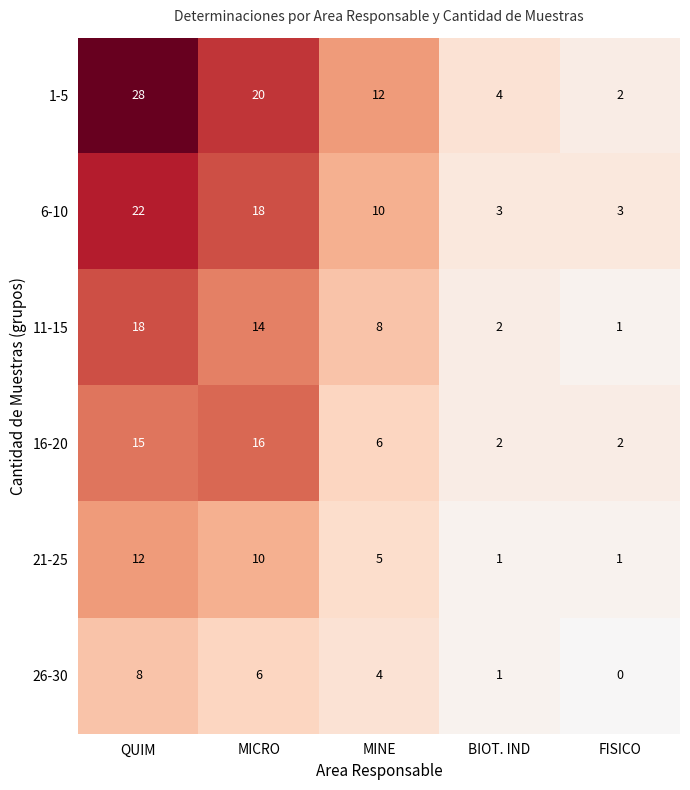

Reading left to right, transcribe all the data shown in this chart.

1-5: 28	20	12	4	2
6-10: 22	18	10	3	3
11-15: 18	14	8	2	1
16-20: 15	16	6	2	2
21-25: 12	10	5	1	1
26-30: 8	6	4	1	0